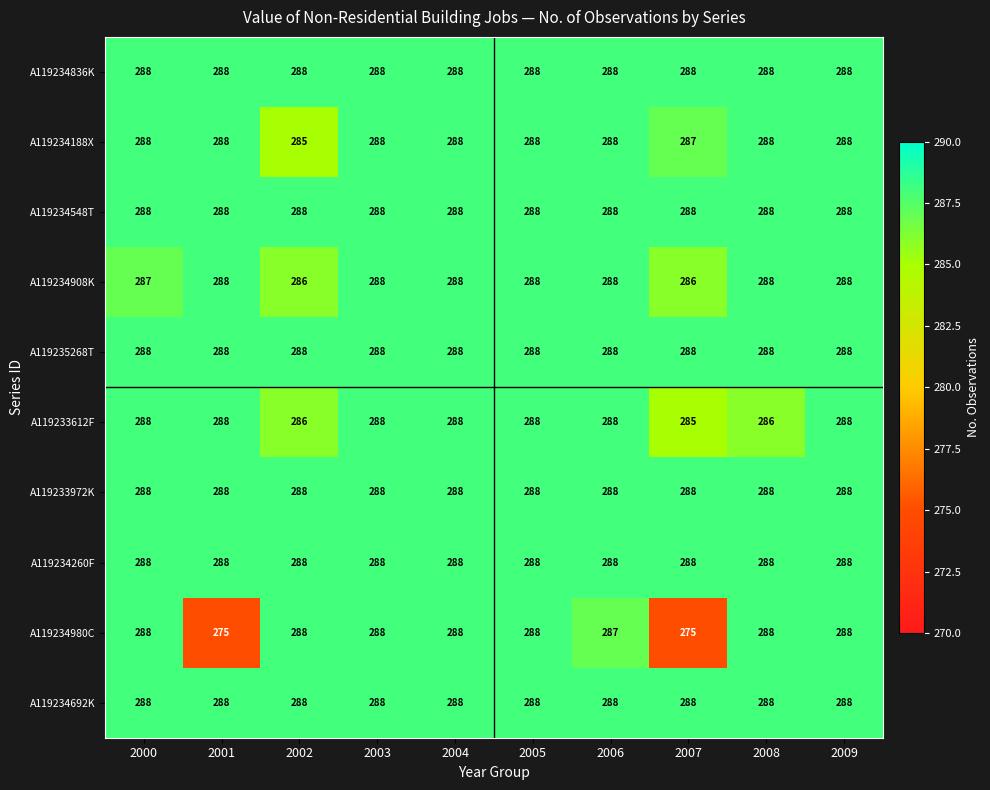

What is the total value across all series at 2002?

2873